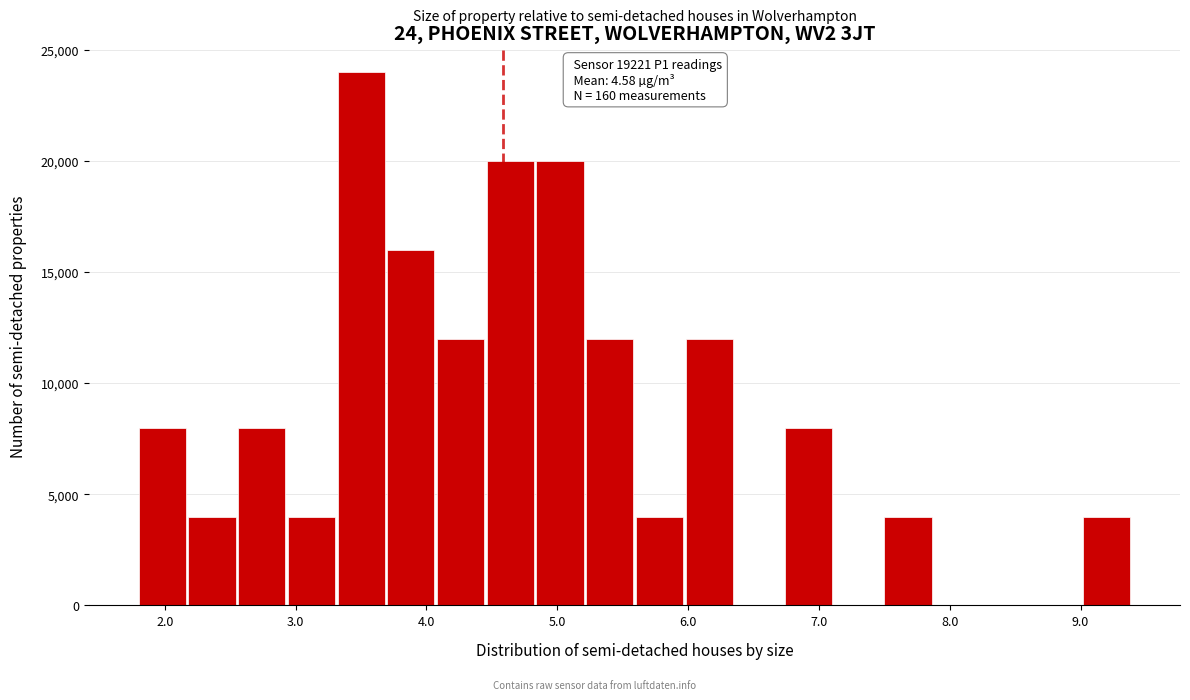

Read against the x-axis, roughly where is the centre of the tallest bar?

3.5